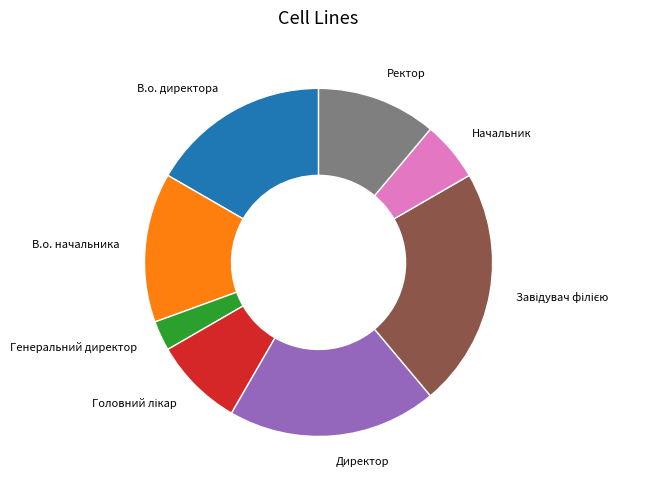

Do Директор and Начальник together represent more than half of the pie?

No